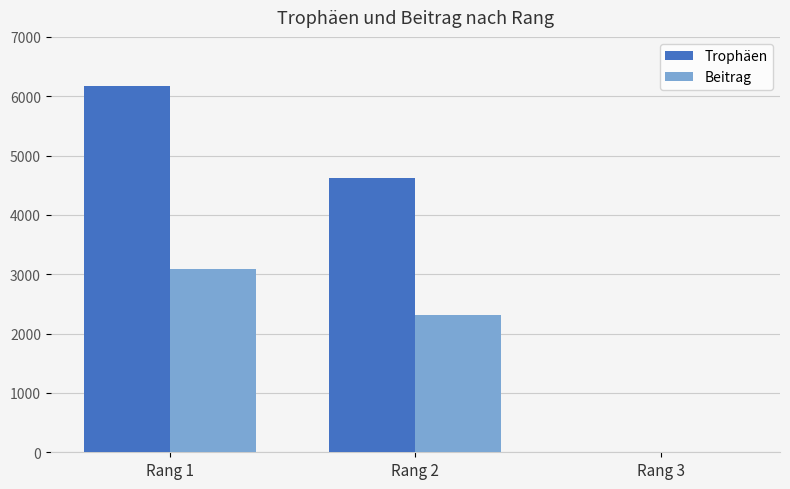

True or false: Beitrag has a value of 3088 at Rang 1.

True